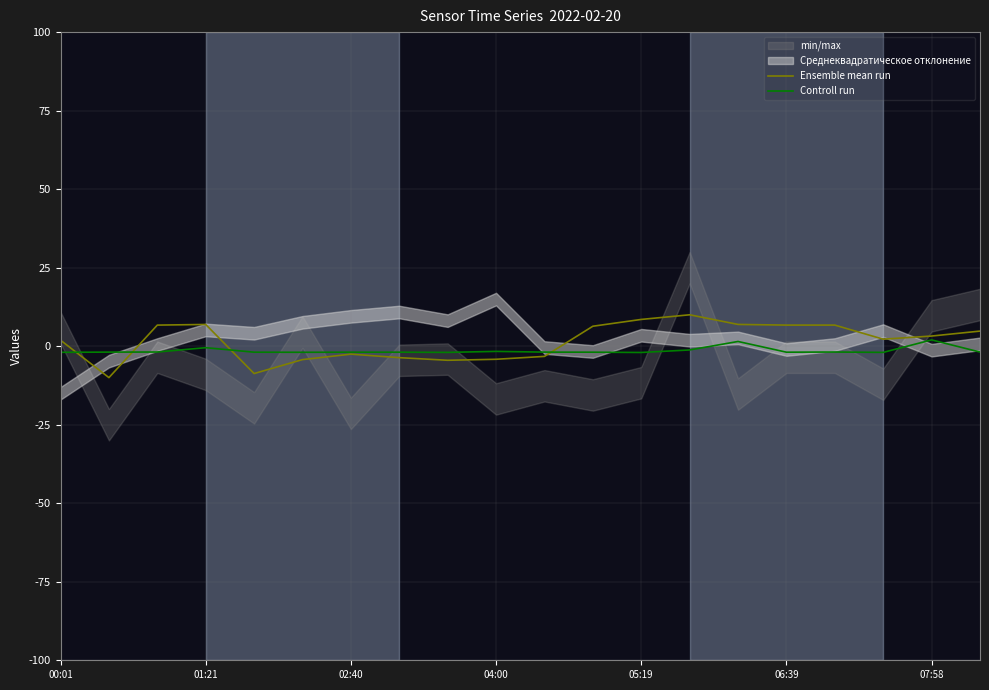

The value of Controll run at 02:40 is -1.9. True or false?

True